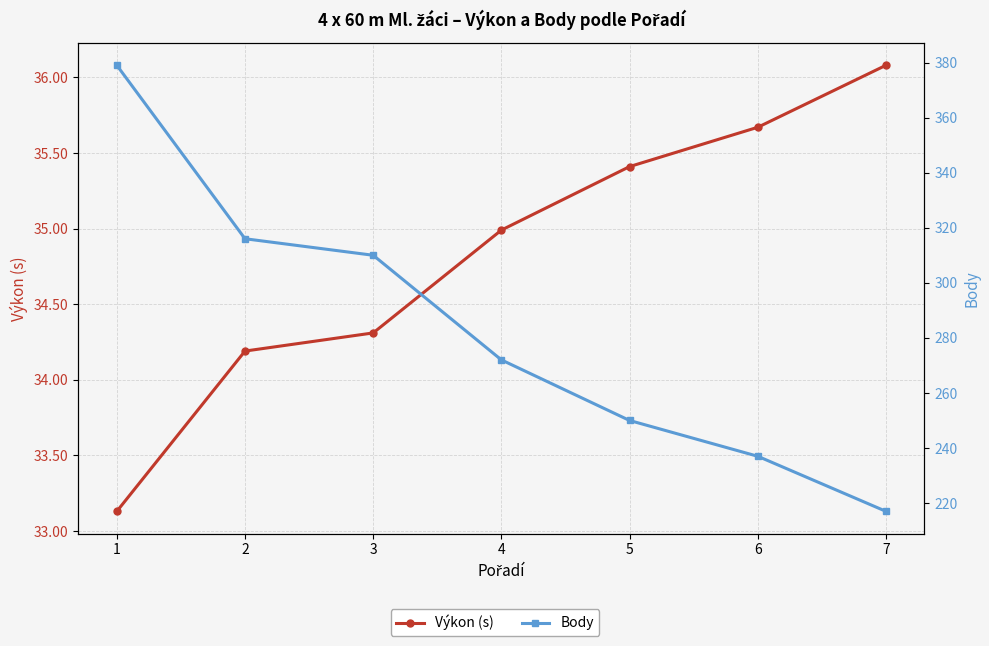

What is the difference between the maximum and second lowest values in the Body series?

142.0